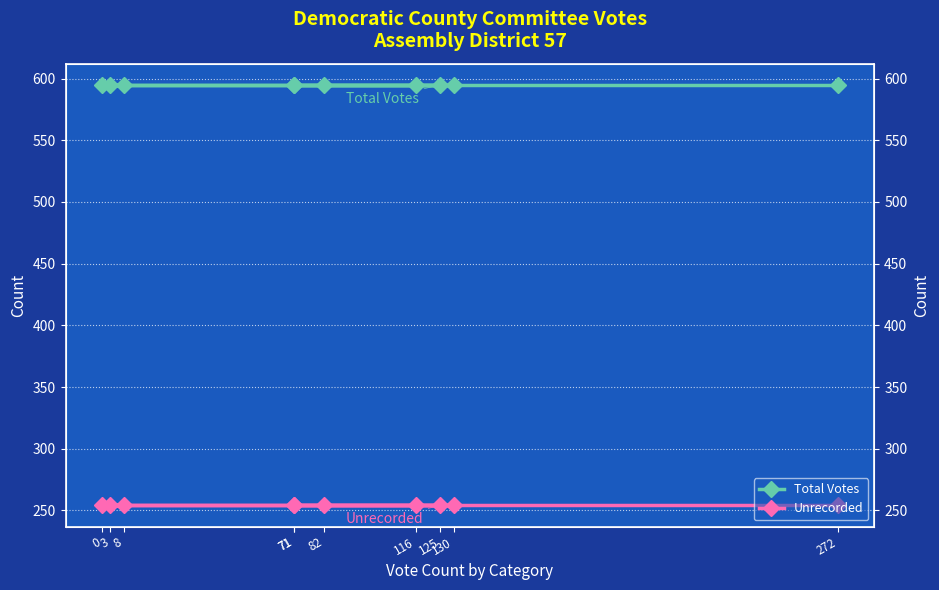

What are all the series names shown in the legend?

Total Votes, Unrecorded